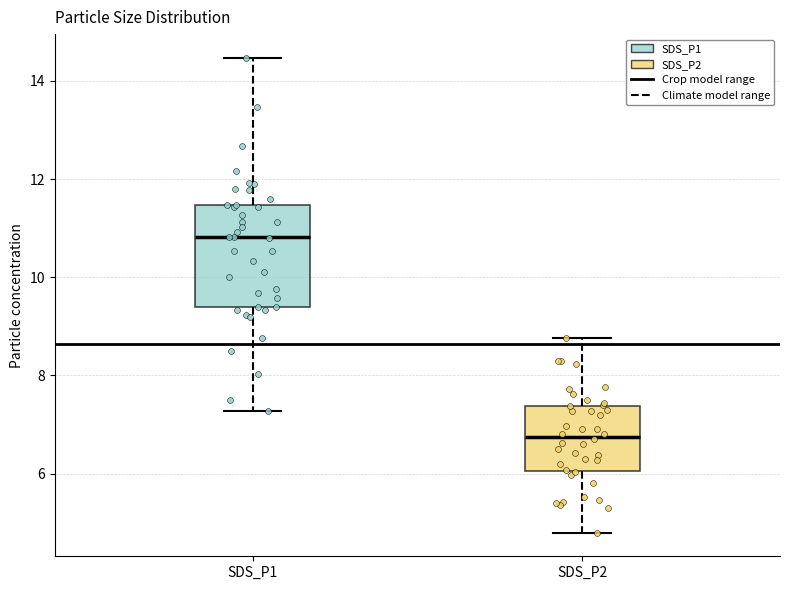

Which box is the tallest, from its lower edge to its upper edge?

SDS_P1